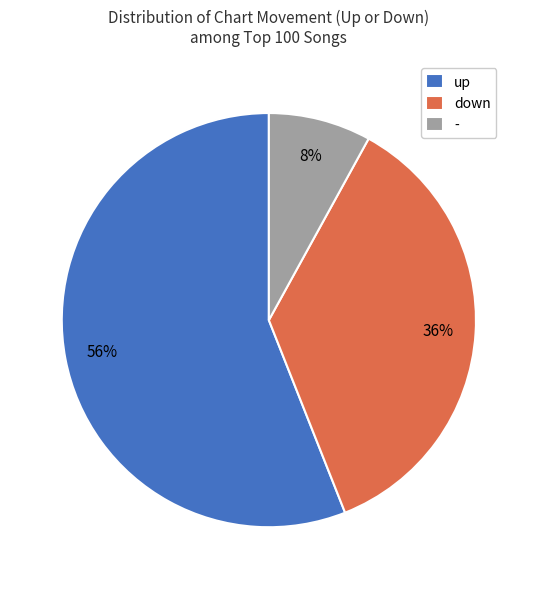

Does any single category account for the majority?

Yes